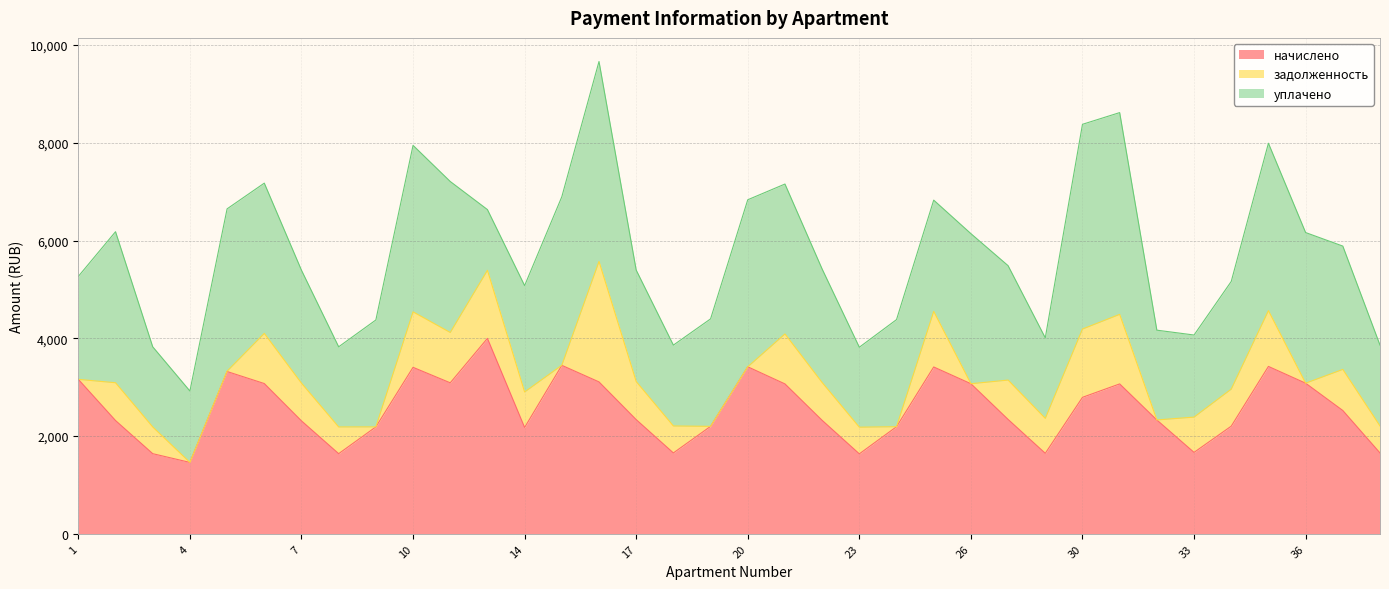

Does the chart display data point markers on the line(s)?

No